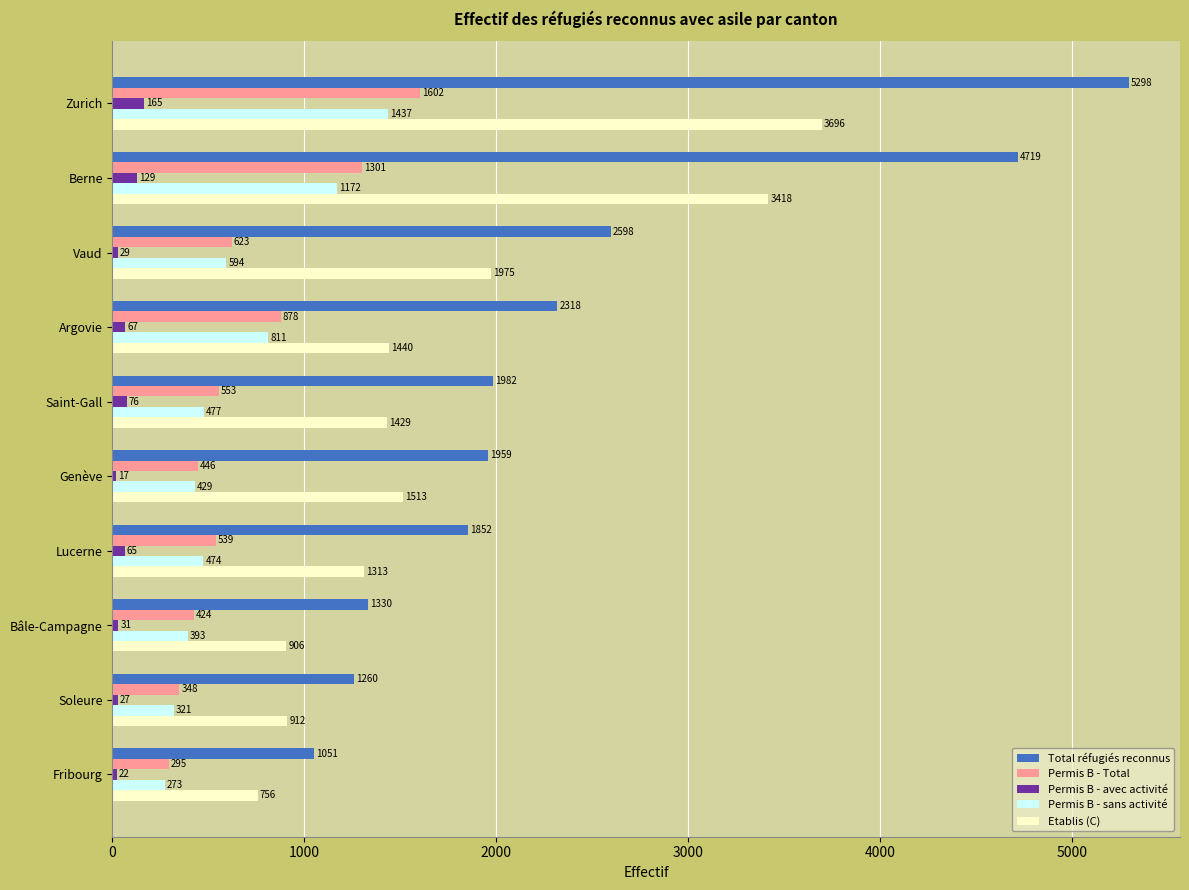

What is the average value of the Permis B - sans activité series?

638